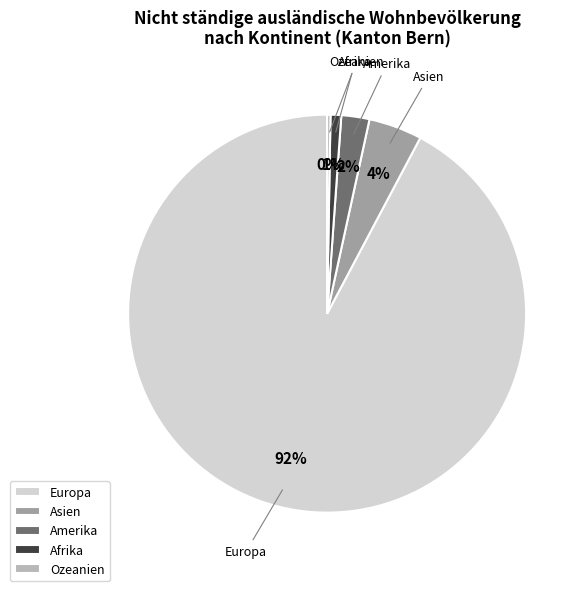

To the nearest percent, what is the average slice percentage?

20%